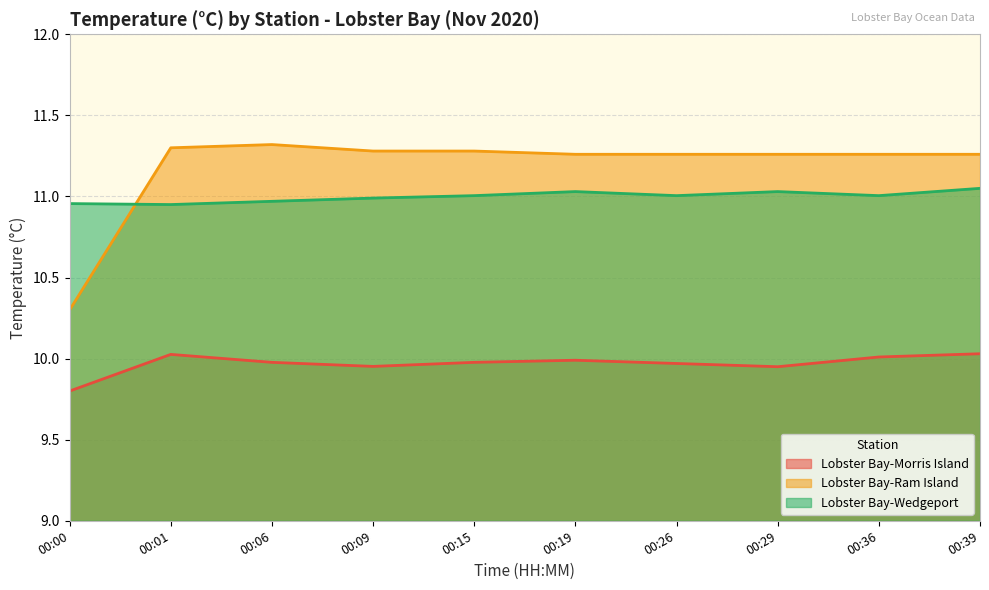

What is the value of the Lobster Bay-Wedgeport point at the 10th from the left?

11.1